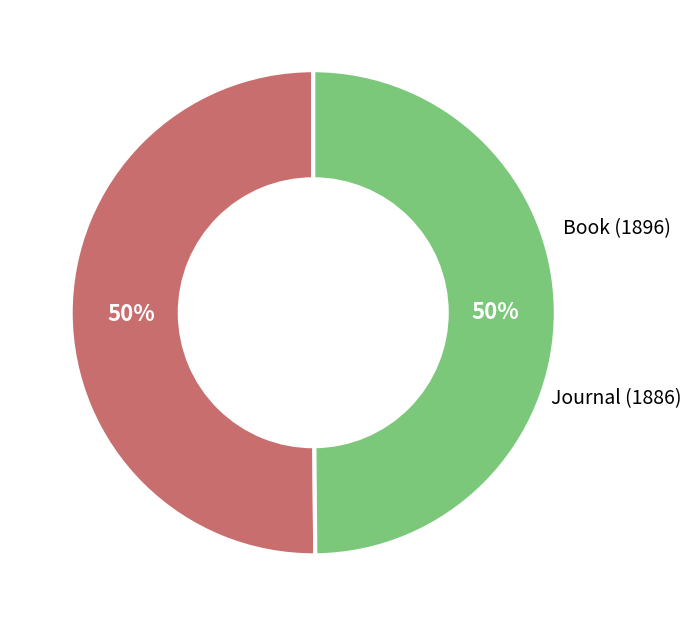

To the nearest percent, what is the average slice percentage?

50%